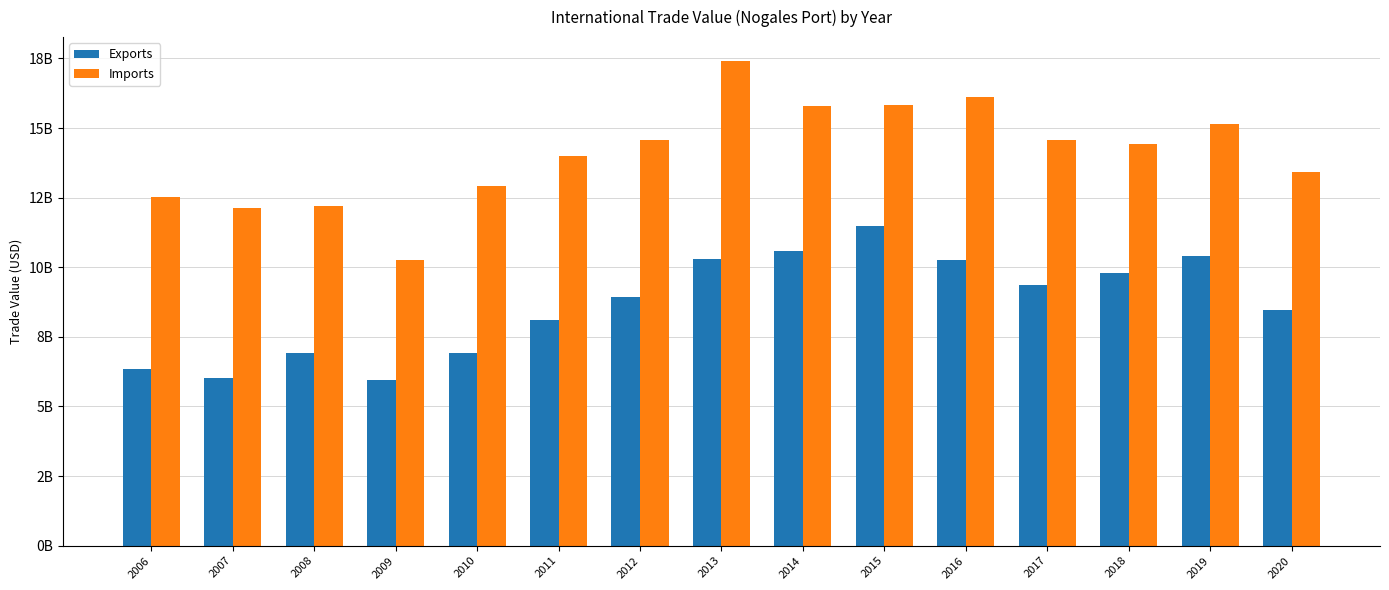

What are all the series names shown in the legend?

Exports, Imports